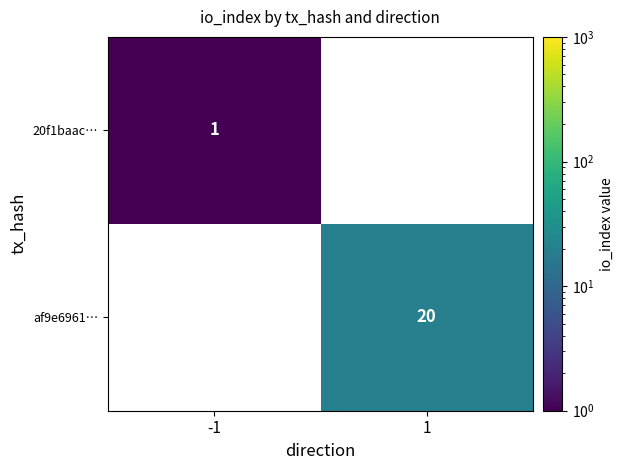

True or false: 20f1baac… has a value of 1 at -1.

True